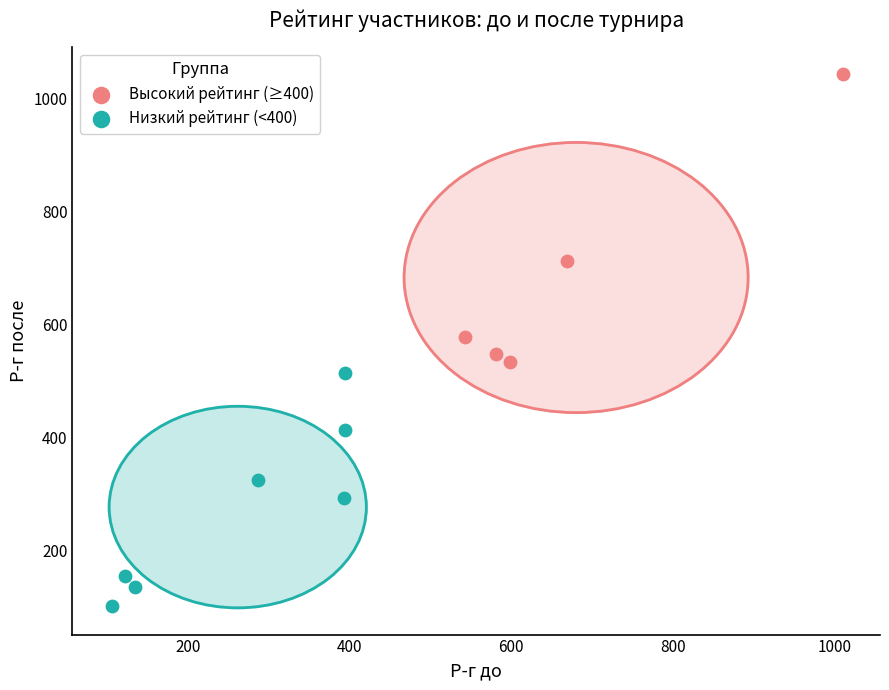

Which series reaches the maximum Y coordinate?

Высокий рейтинг (≥400)